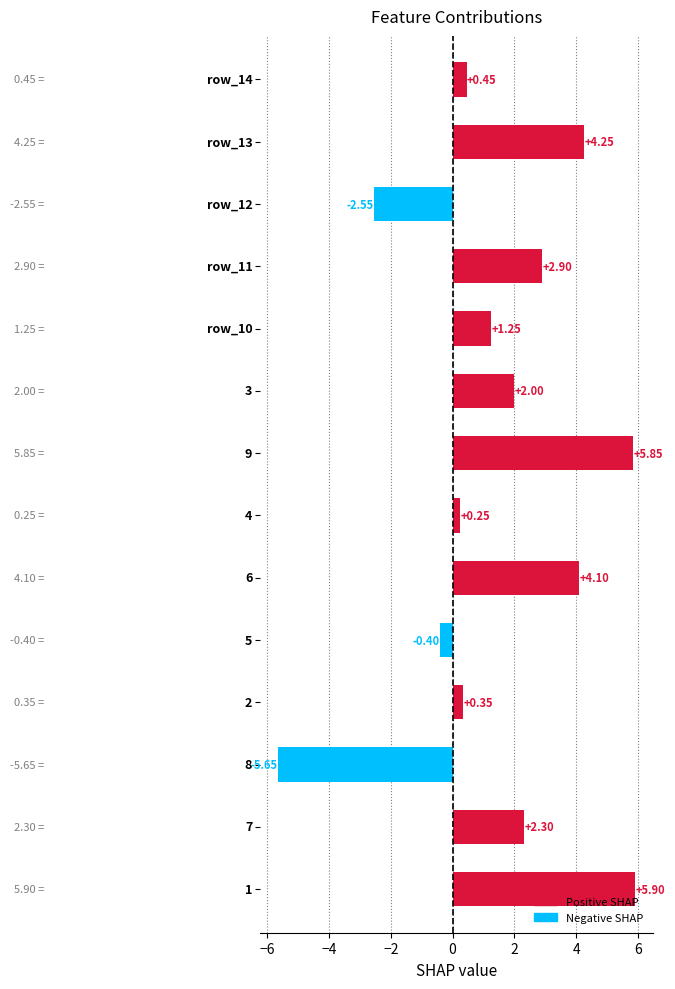

Does the chart contain any negative values?

Yes